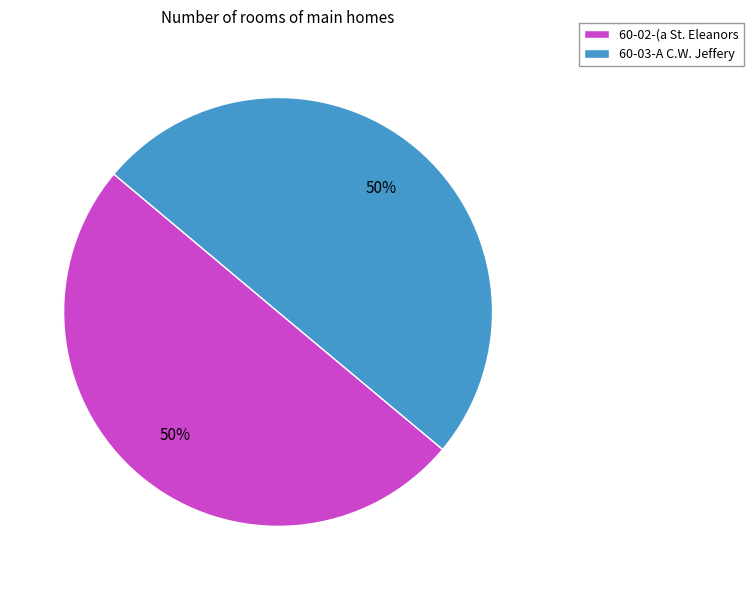

What is the ratio of the value at 60-02-(a St. Eleanors to the value at 60-03-A C.W. Jeffery?

1.0